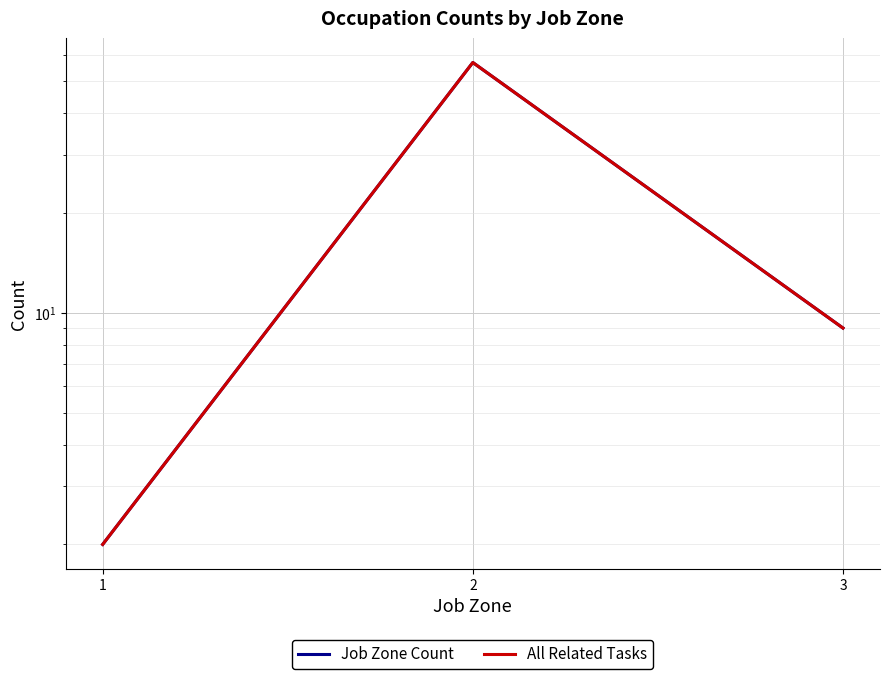

What are all the series names shown in the legend?

Job Zone Count, All Related Tasks